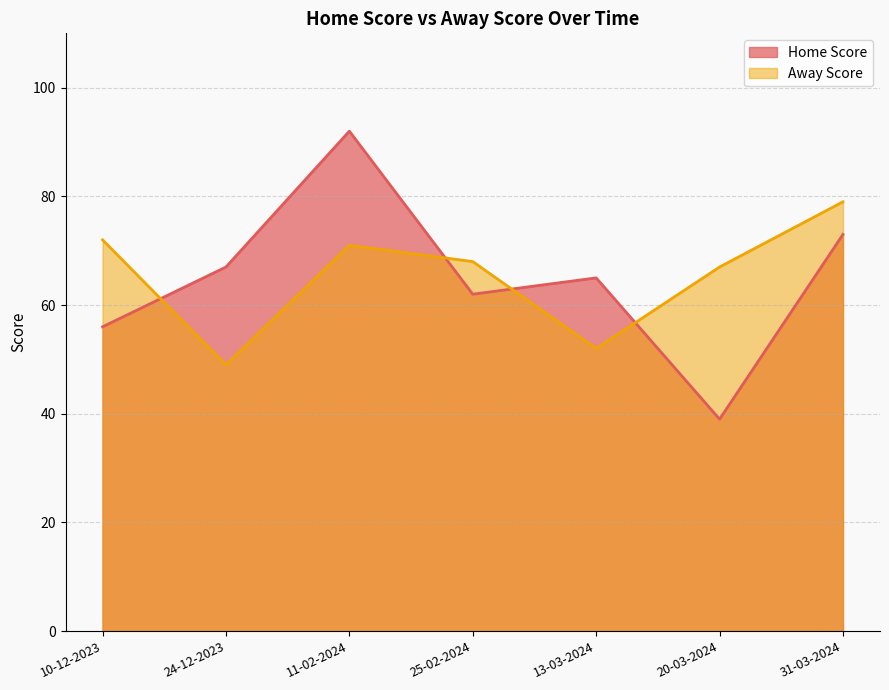

Reading left to right, list all the values displayed in this chart.

Home Score: 56	67	92	62	65	39	73
Away Score: 72	49	71	68	52	67	79